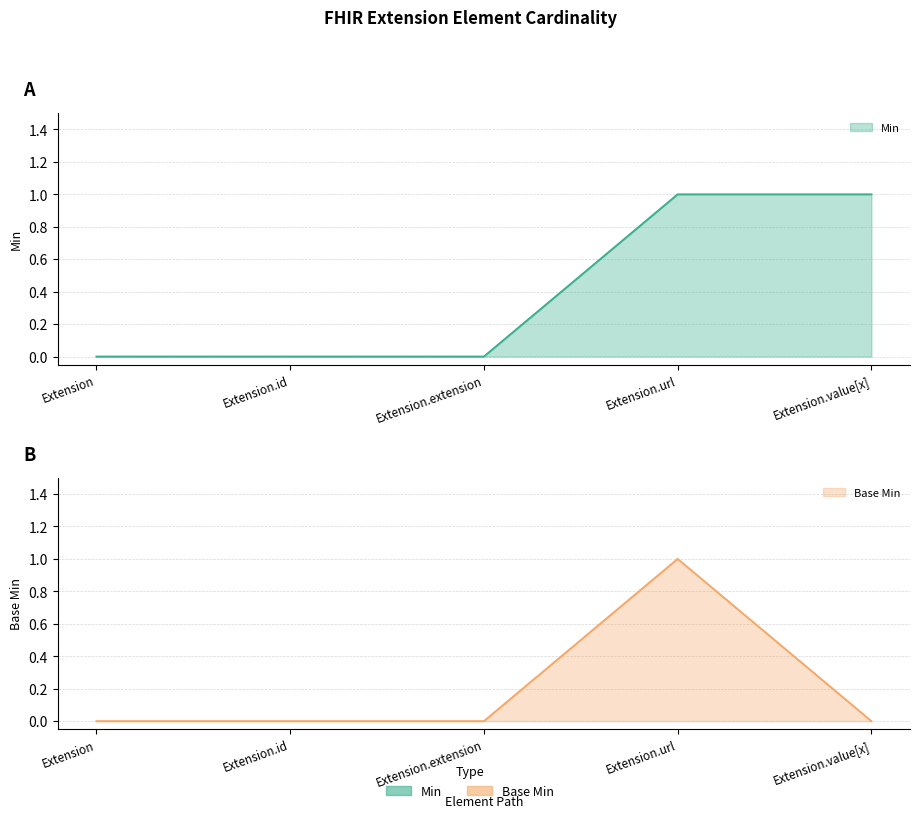

Reading right to left, extract all data points from this chart.

Min: 1	1	0	0	0
Base Min: 0	1	0	0	0